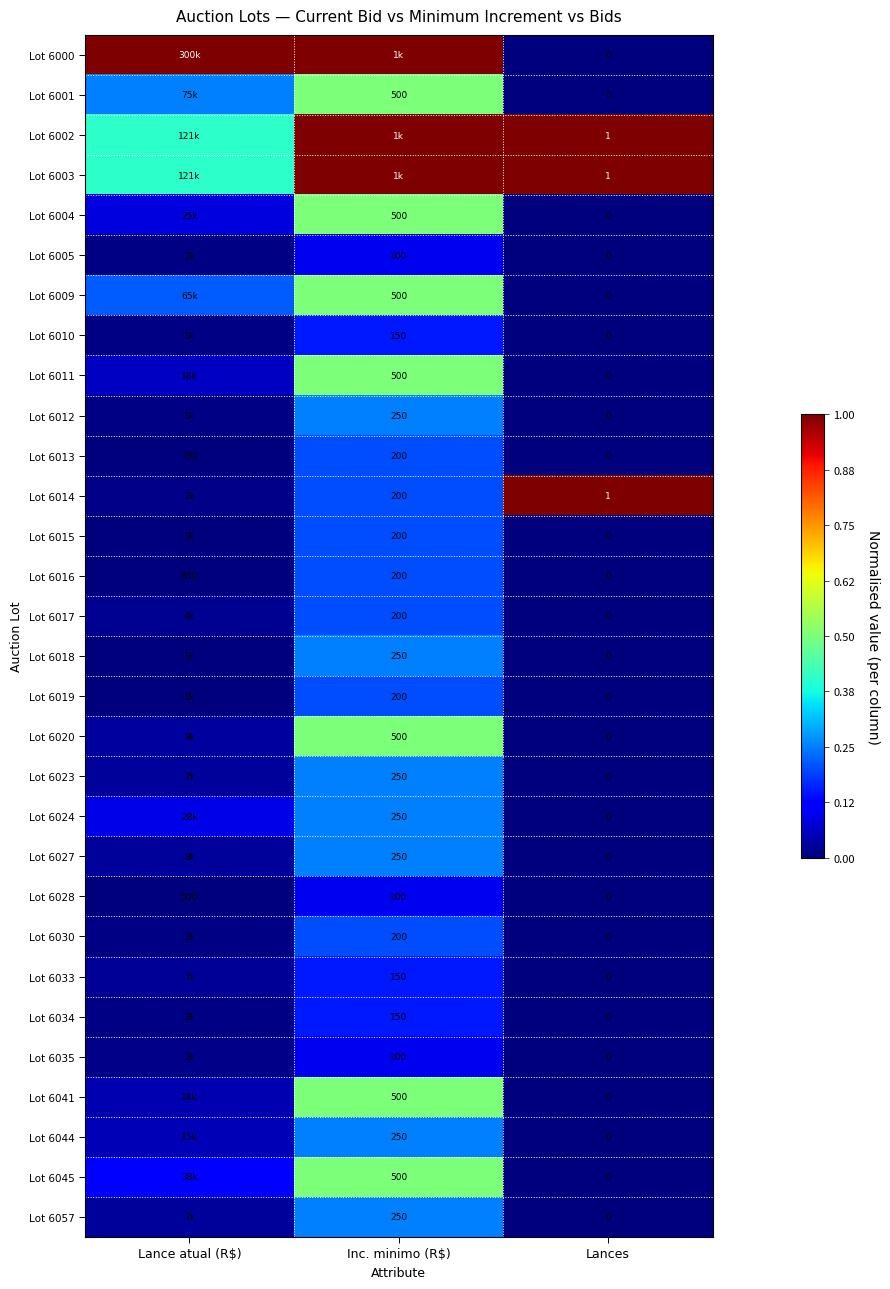

The value of Lot 6028 at Inc. minimo (R$) is 0.0. True or false?

False